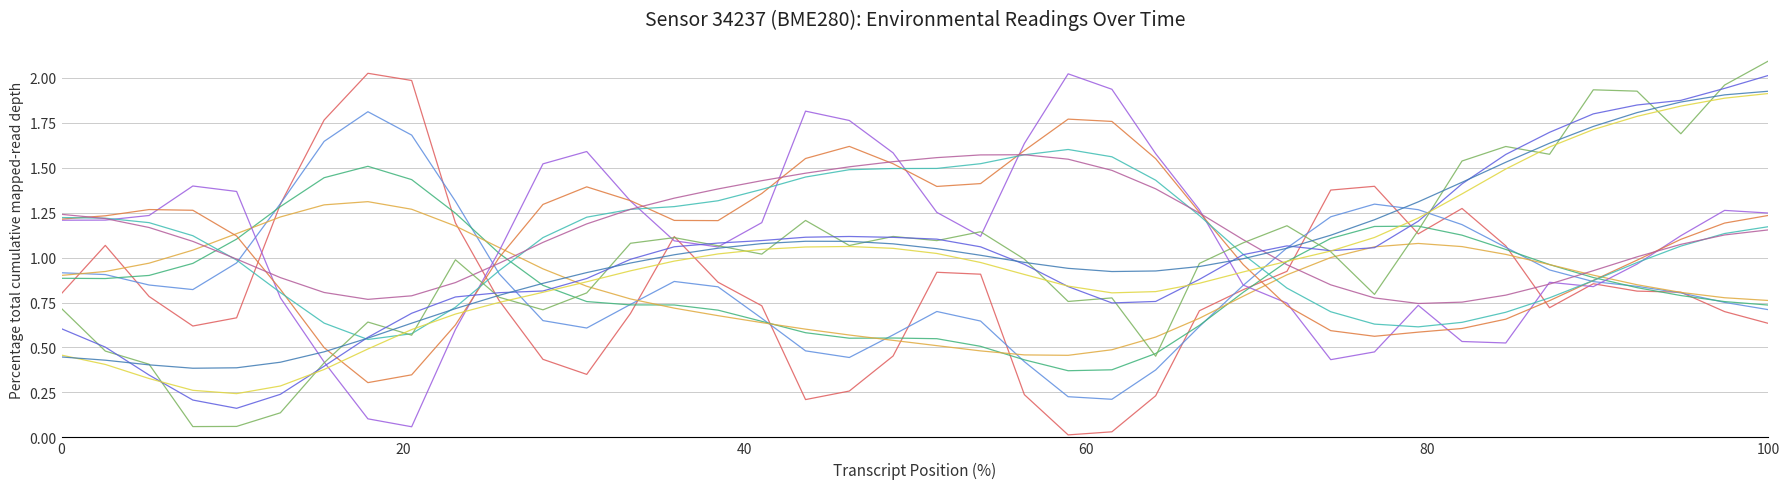

What is the maximum value shown in the chart?

2.1